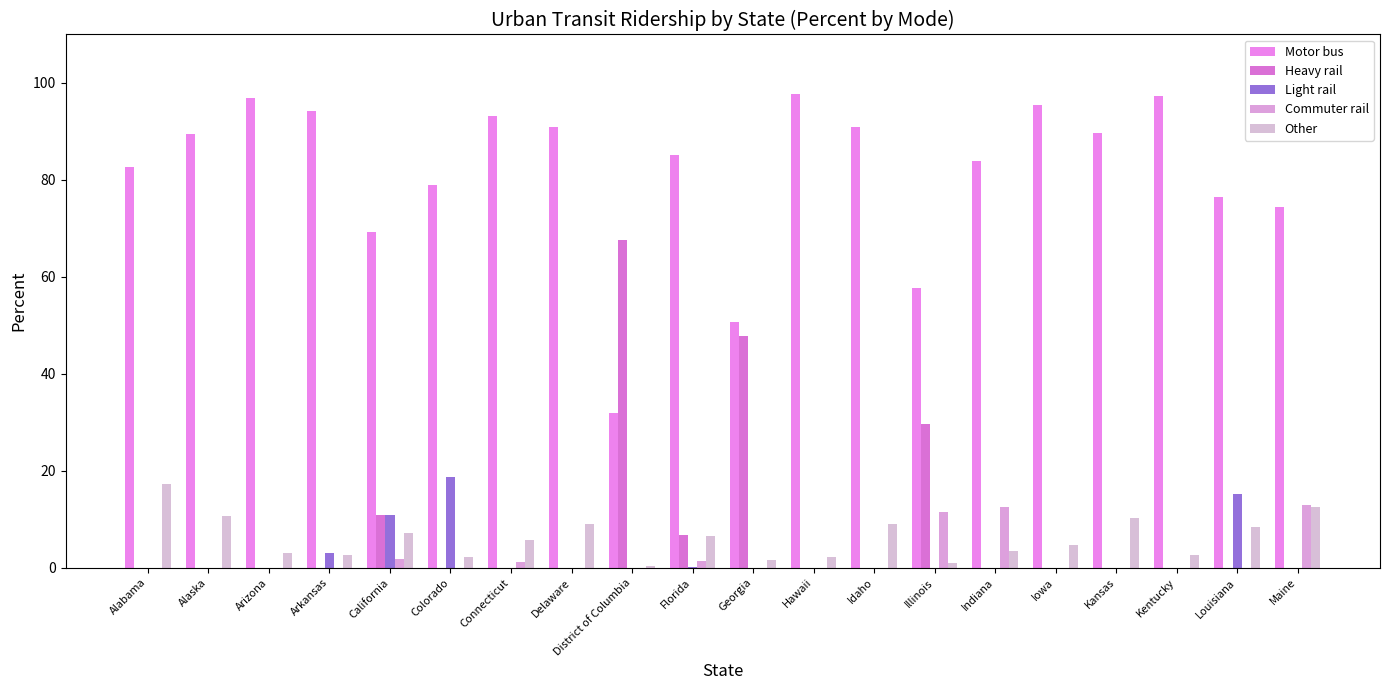

What are all the series names shown in the legend?

Motor bus, Heavy rail, Light rail, Commuter rail, Other